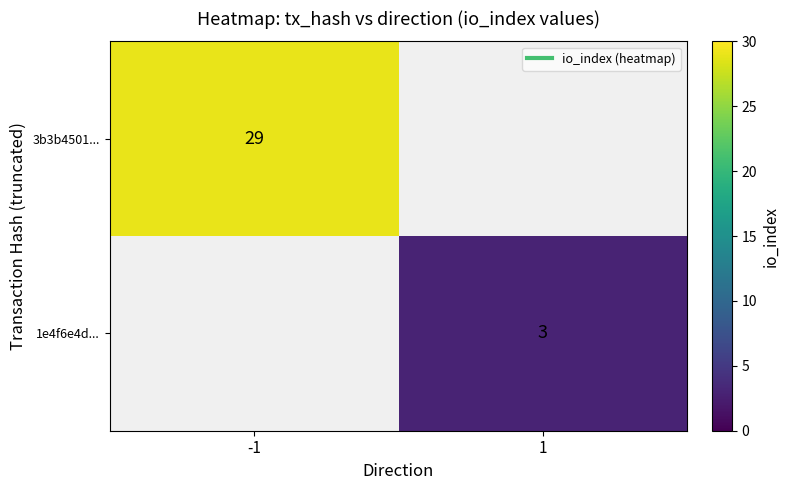

Which category has the lowest value in the 1e4f6e4d... series?

-1